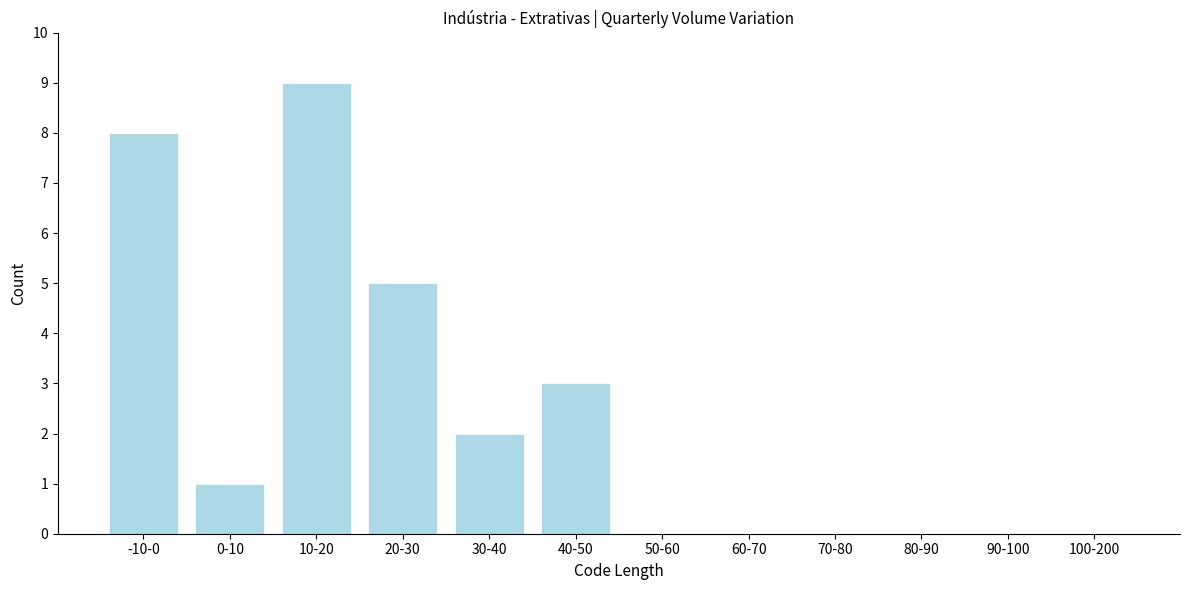

Reading left to right, transcribe all the data shown in this chart.

-10-0=8	0-10=1	10-20=9	20-30=5	30-40=2	40-50=3	50-60=0	60-70=0	70-80=0	80-90=0	90-100=0	100-200=0